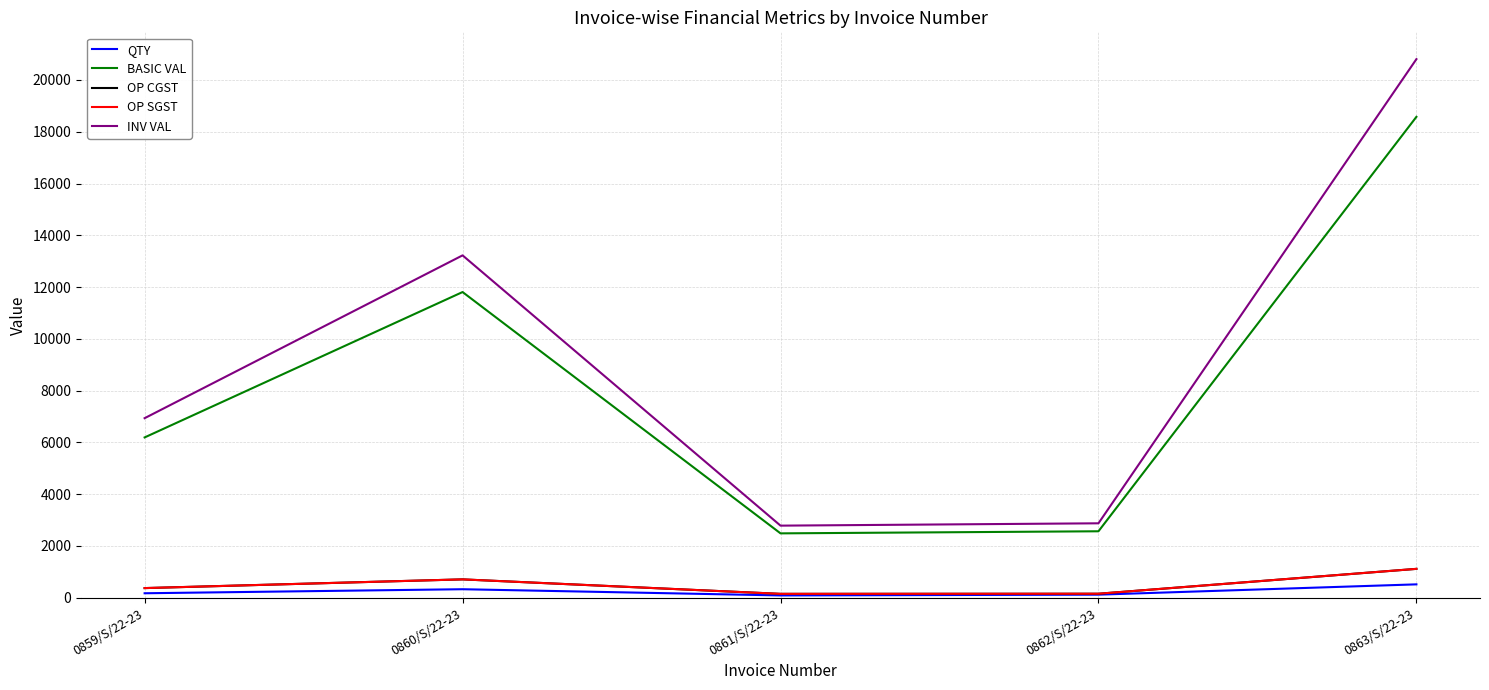

Is this an area chart (filled region under the line)?

No